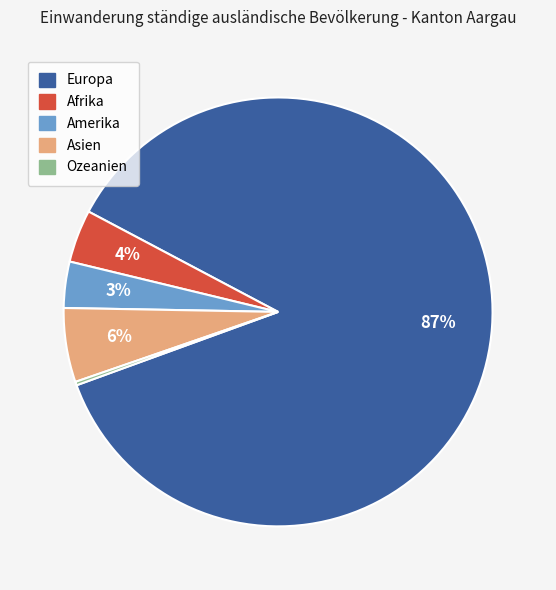

The Europa slice represents 98% of the pie. True or false?

False